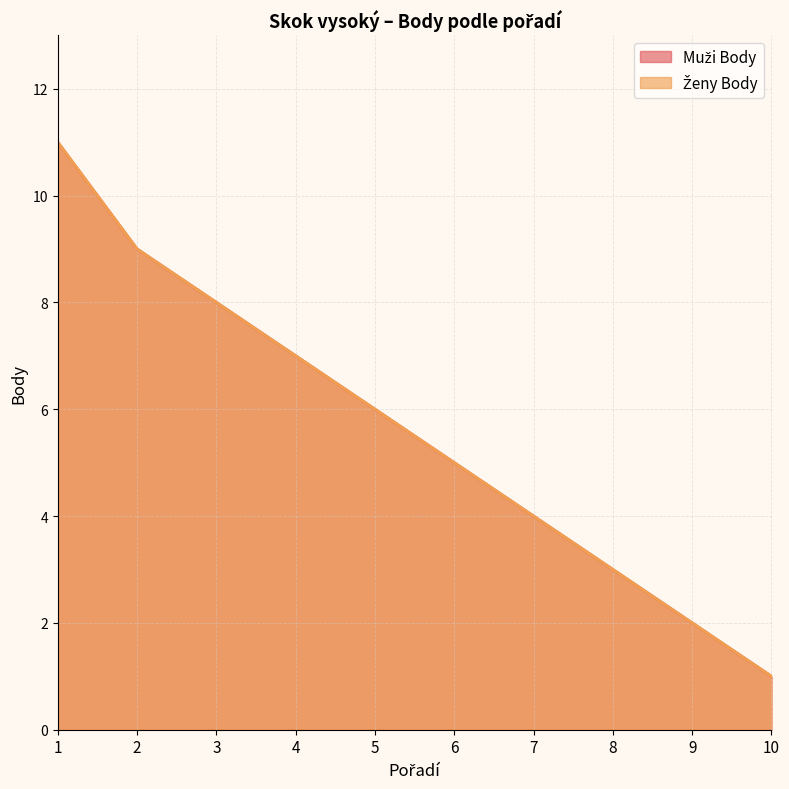

Which category has the lowest value in the Muži Body series?

10